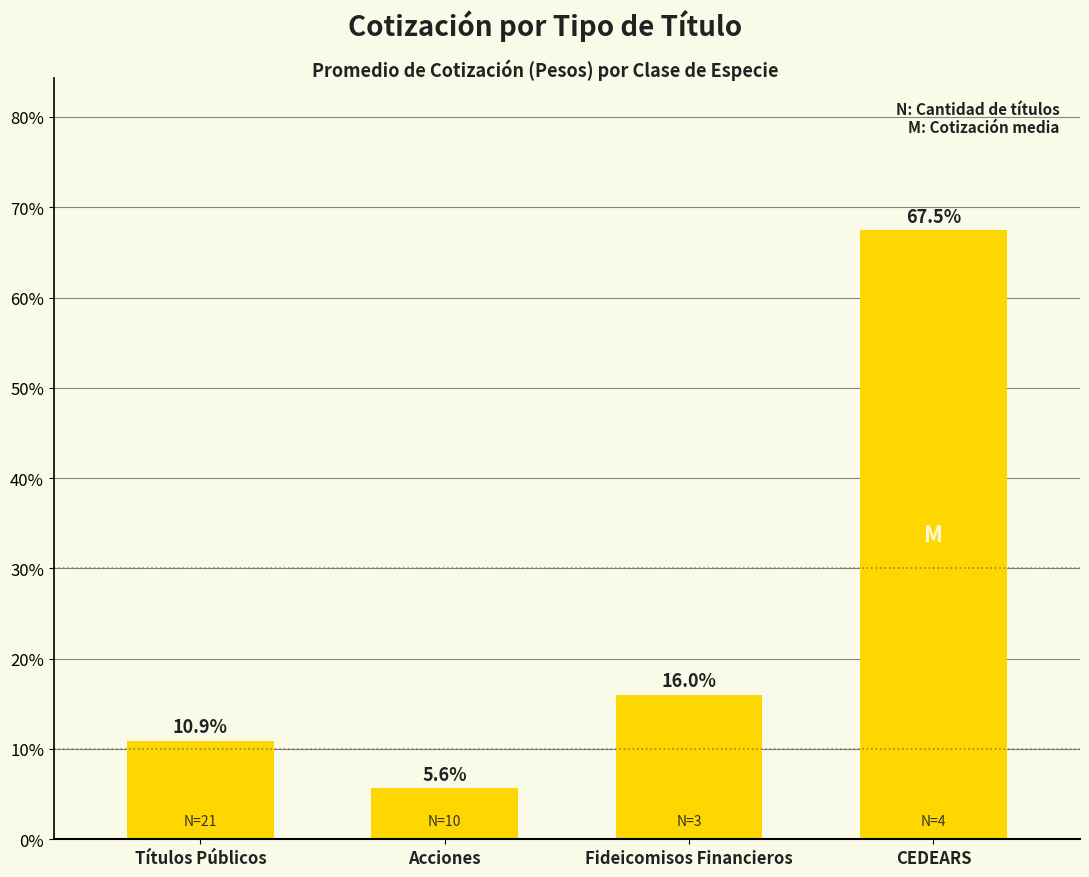

What is the greatest value displayed?

67.5